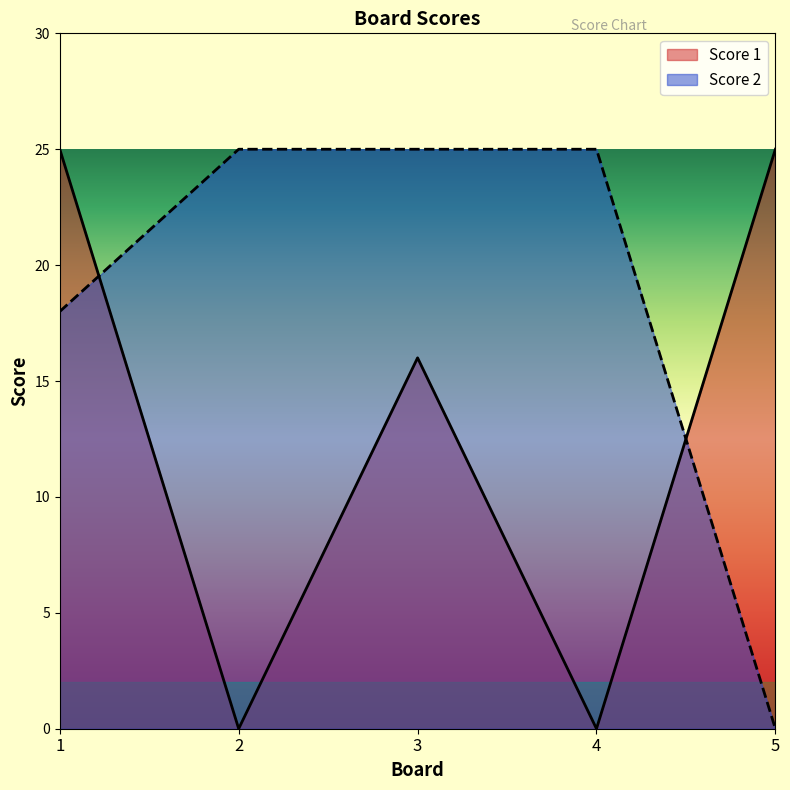

Which category has the lowest value across all series?

2